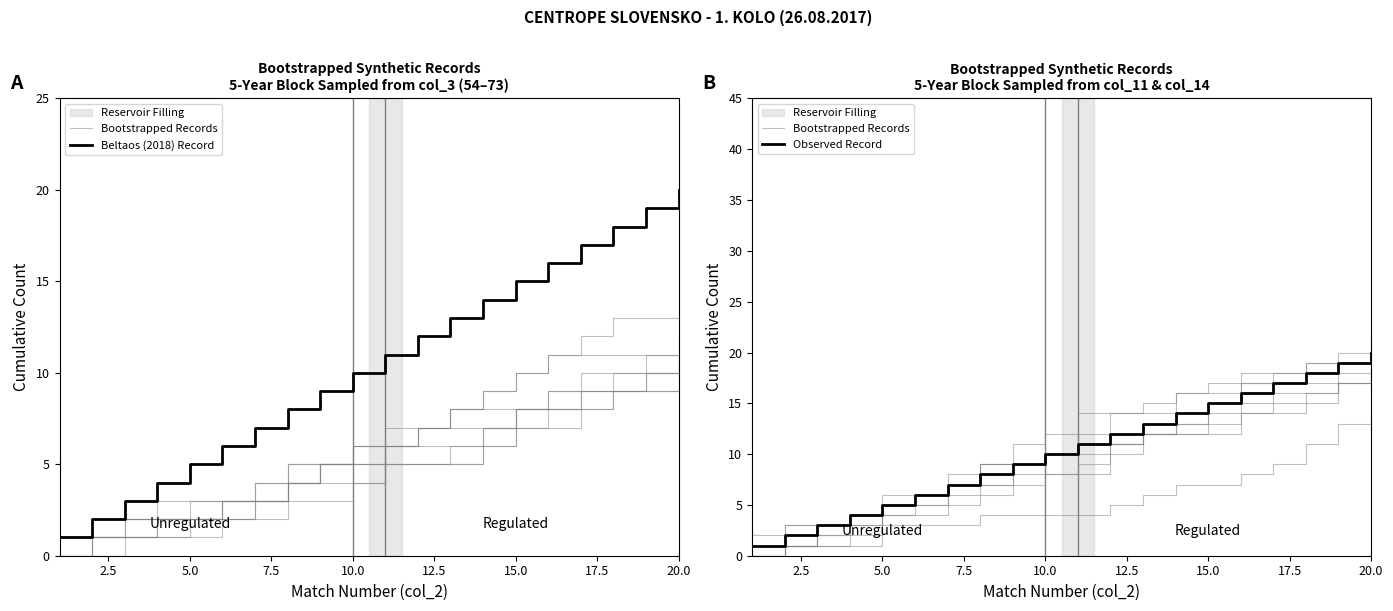

What is the label of the 14th point from the right?

15.0